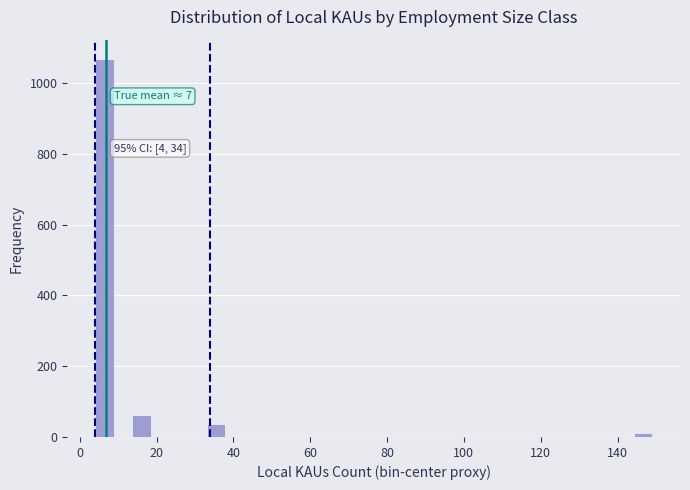

Read against the x-axis, roughly where is the centre of the tallest bar?

6